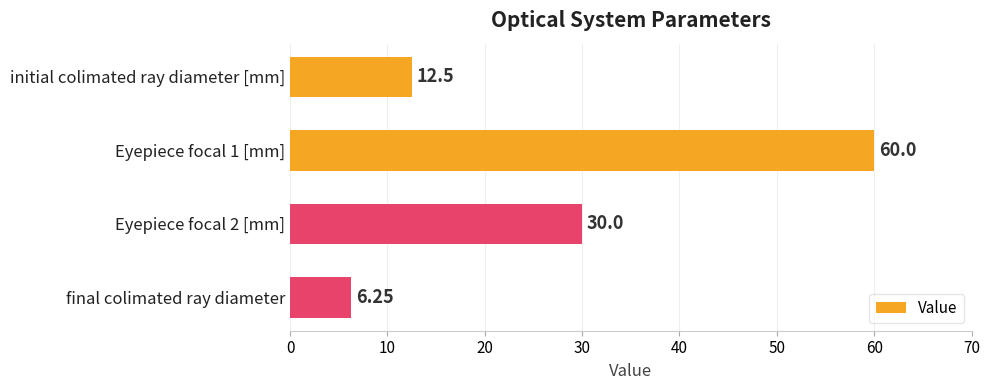

What is the difference between the maximum and second lowest values?

47.5